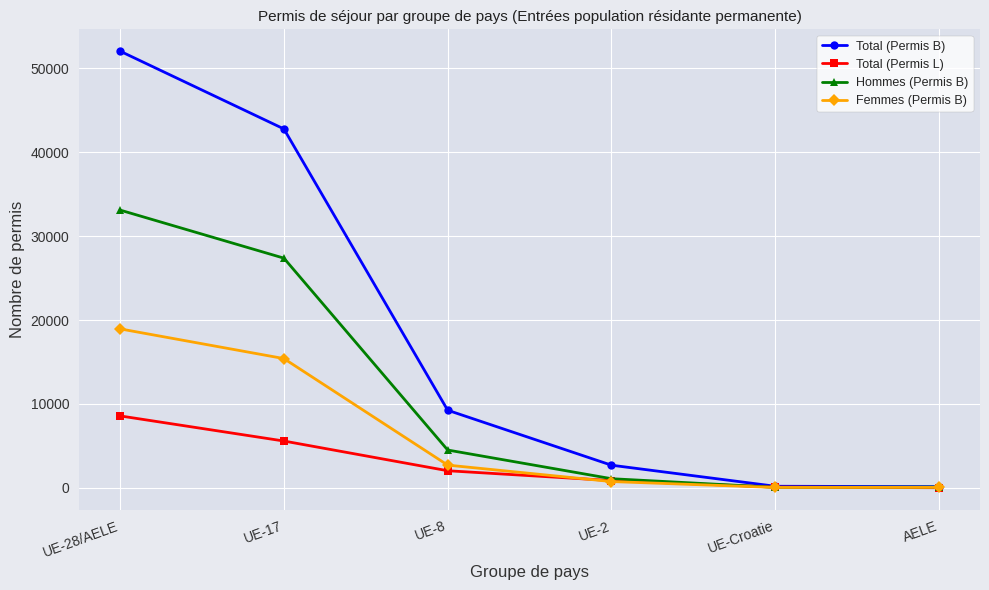

Which series has the largest range (max minus min)?

Total (Permis B)